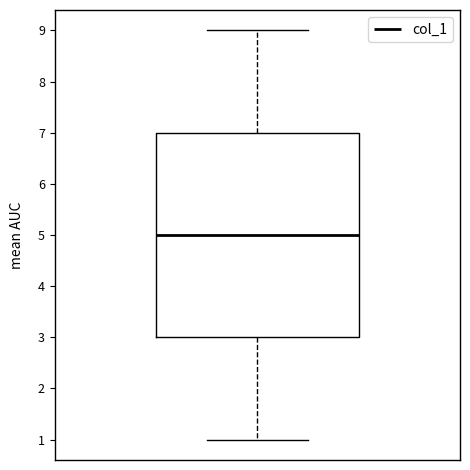

Transcribe this box plot: give where the median line is, the range the box spans, and where the two whiskers end, as read against the y-axis. The values are not printed on the chart, so give them approximately, as read against the axis.

median 5, box 3 to 7, whiskers 1 to 9